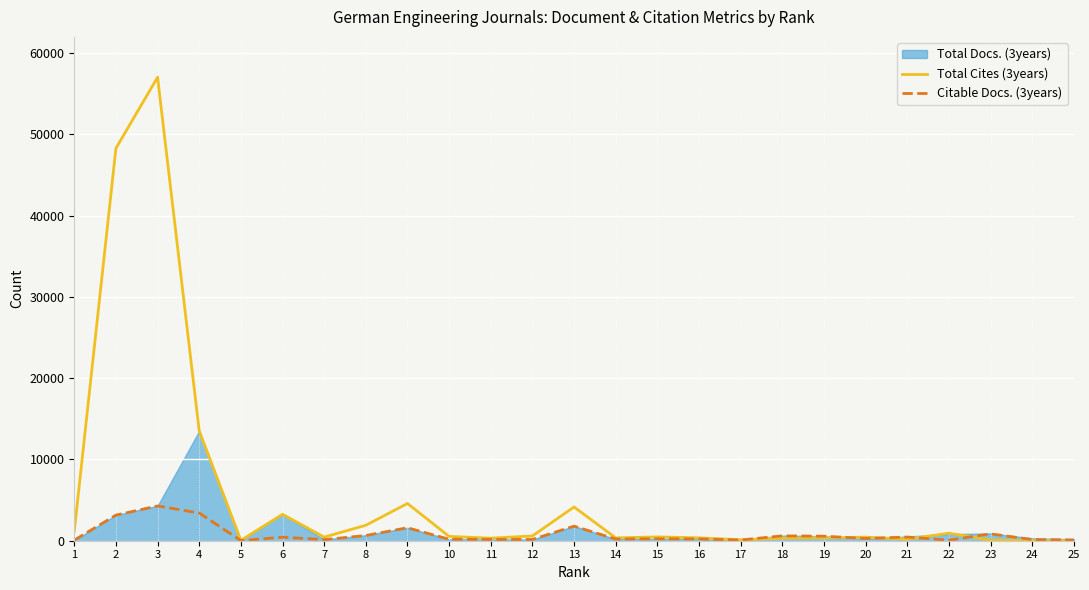

What is the maximum value shown in the chart?

57031